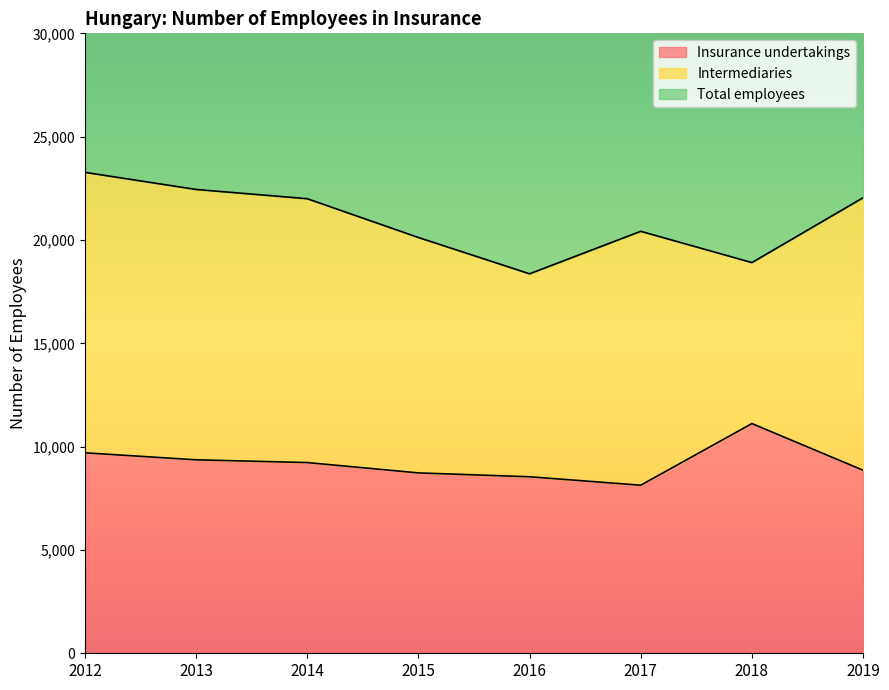

What is the difference between the Insurance undertakings values at 2019 and 2015?

129.8